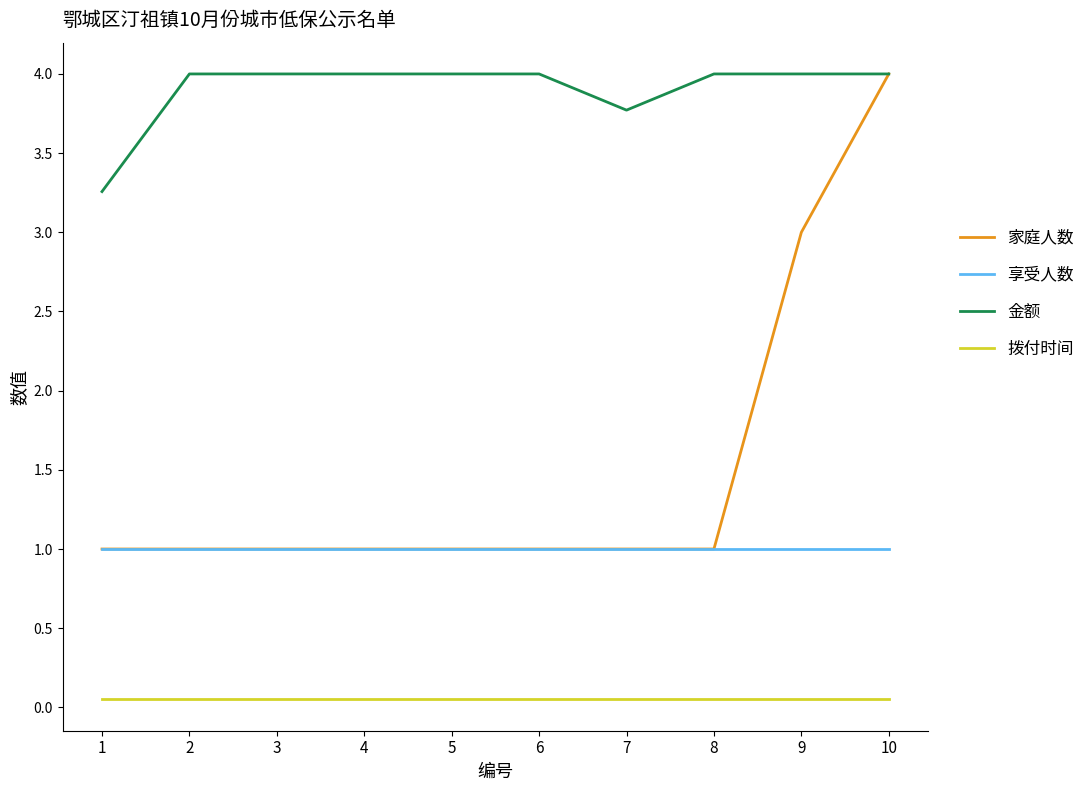

What is the highest value of the 享受人数 series?

1.0